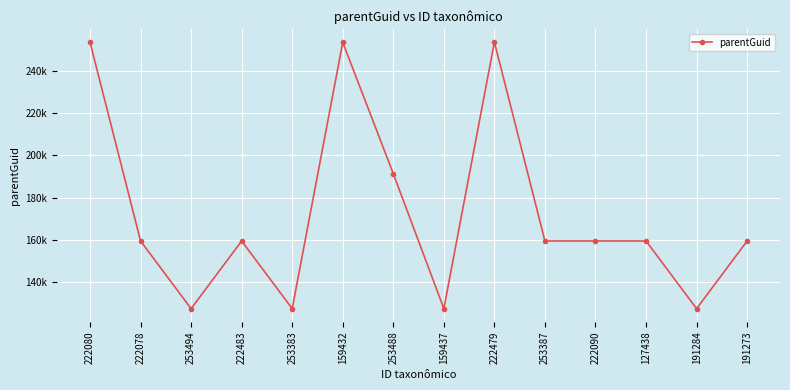

Is this an area chart (filled region under the line)?

No